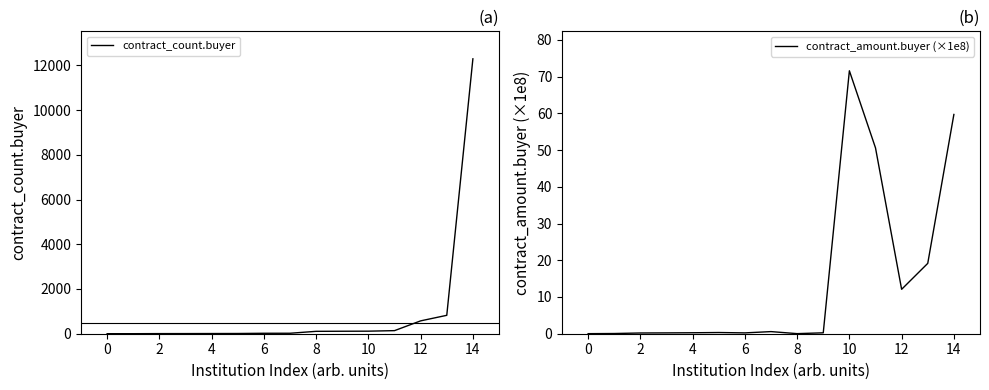

What is the label of the 13th point from the right?

2